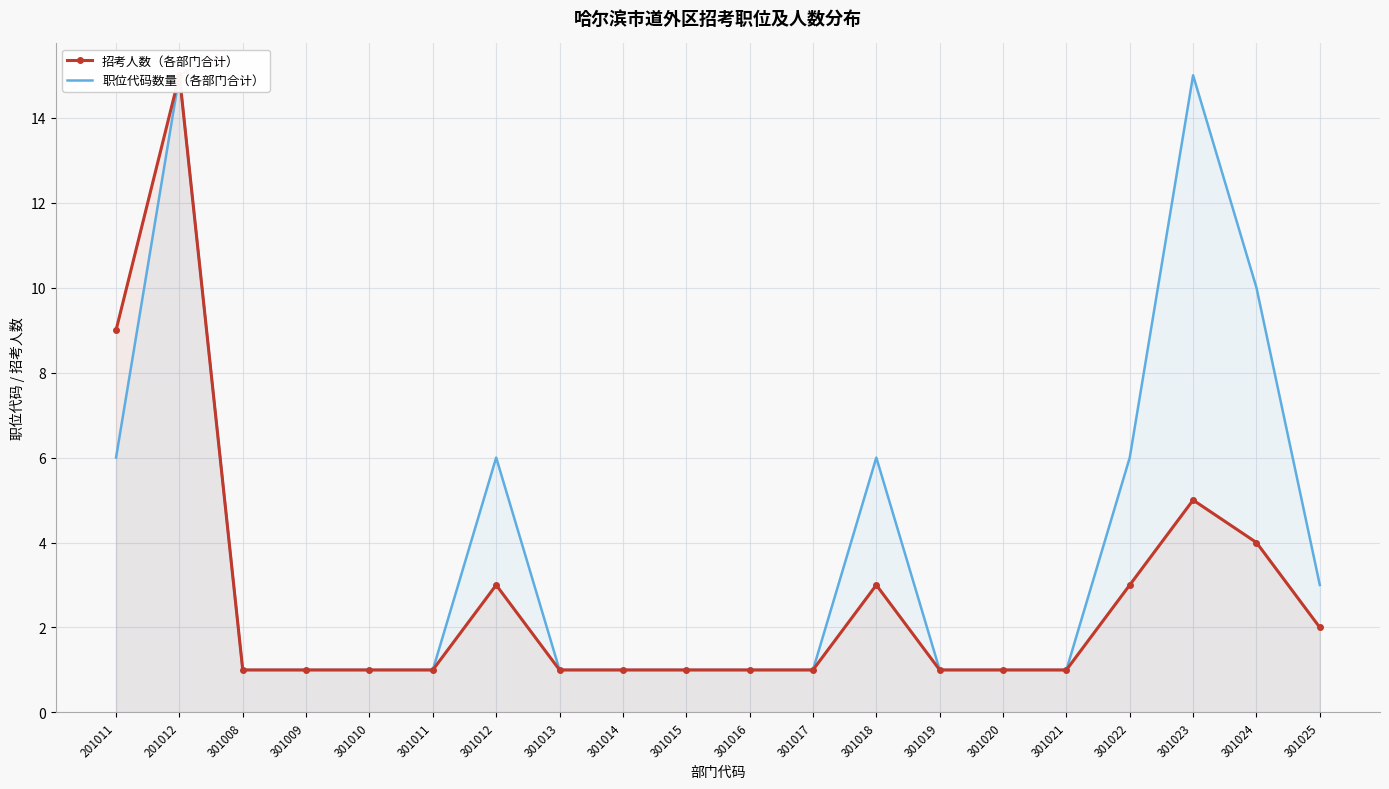

What is the maximum value shown in the chart?

15